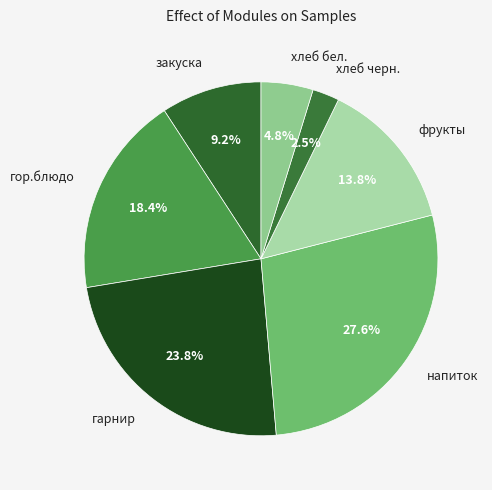

What is the smallest slice in the pie chart?

хлеб черн.